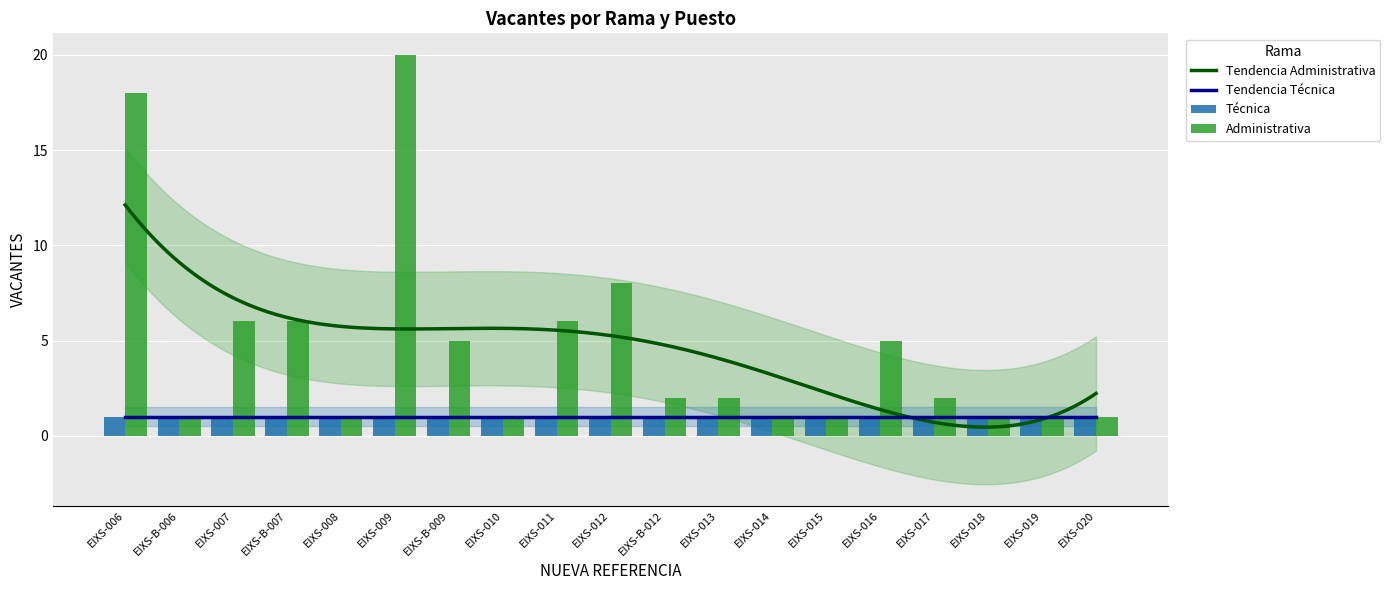

Where does the data first go above 2?

EIXS-006